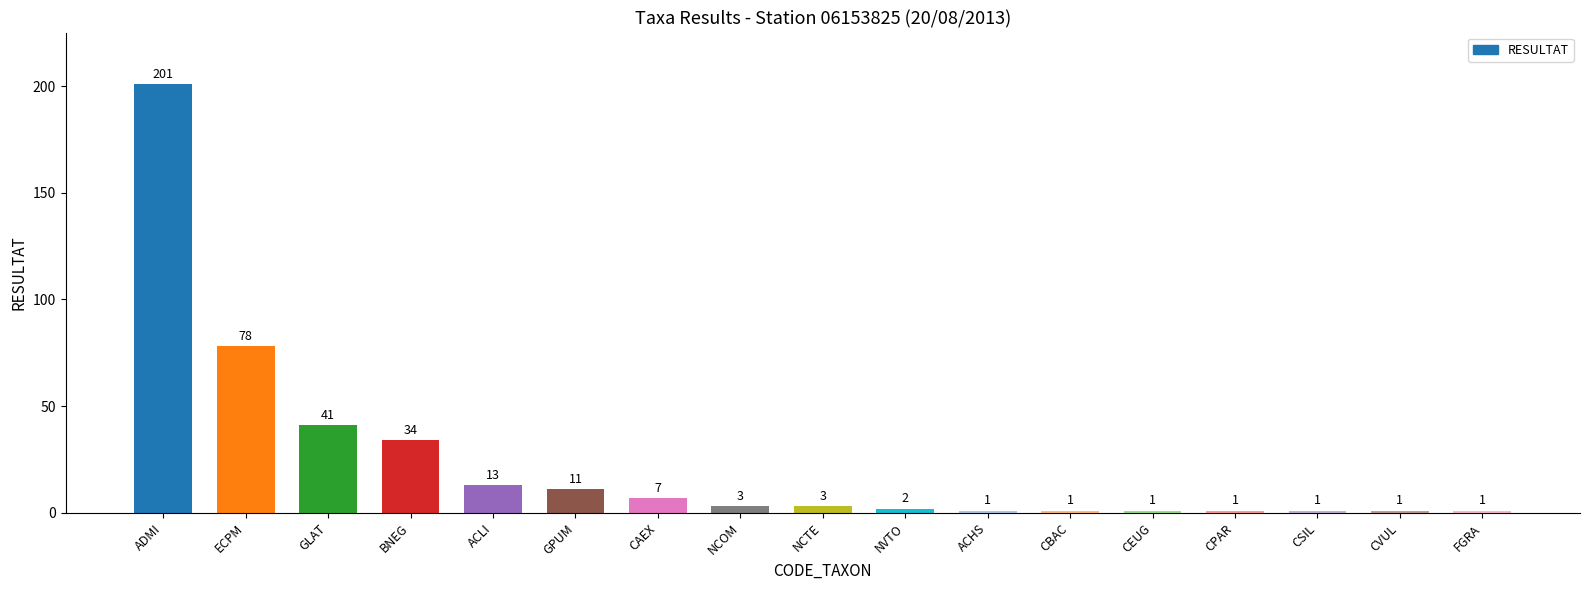

The value at CAEX is 7. True or false?

True